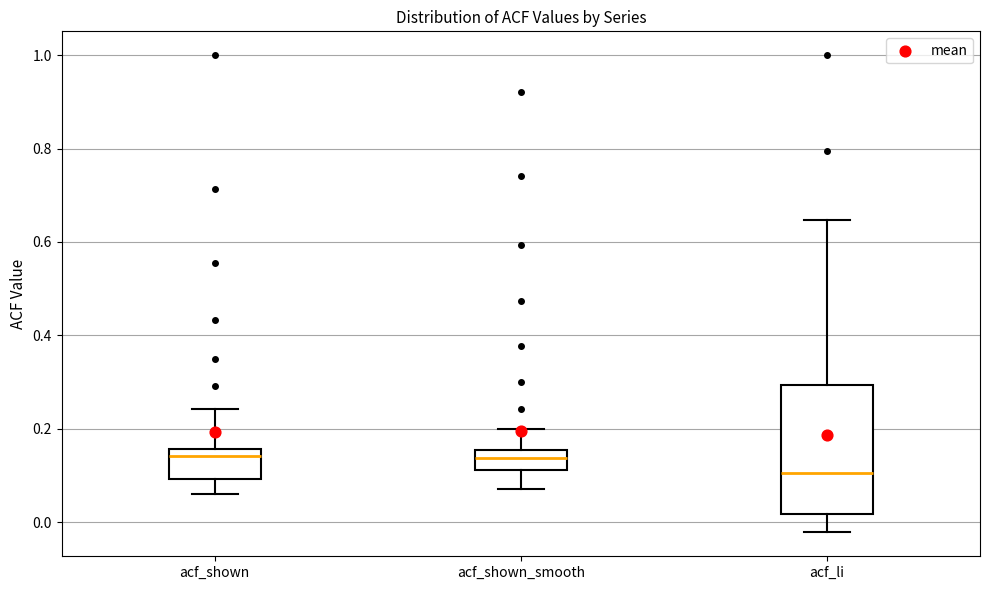

Comparing the boxes themselves (not the whiskers), which one is the tallest?

acf_li